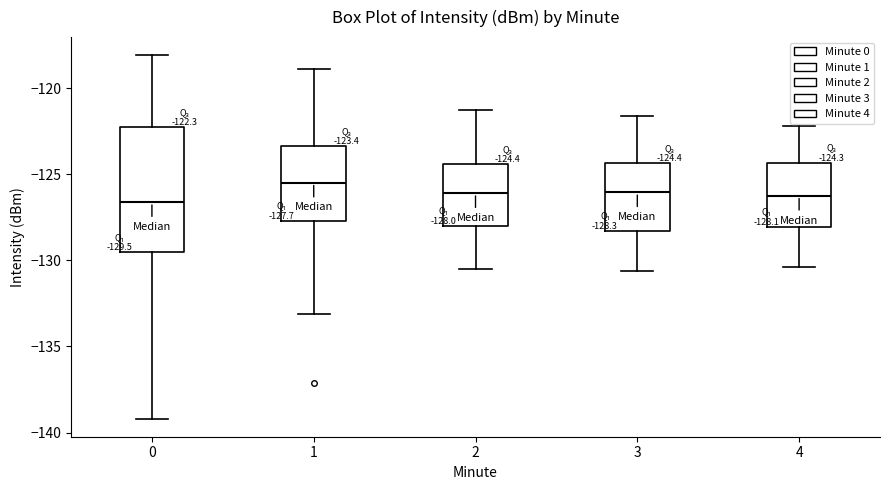

Which box is the tallest, from its lower edge to its upper edge?

0